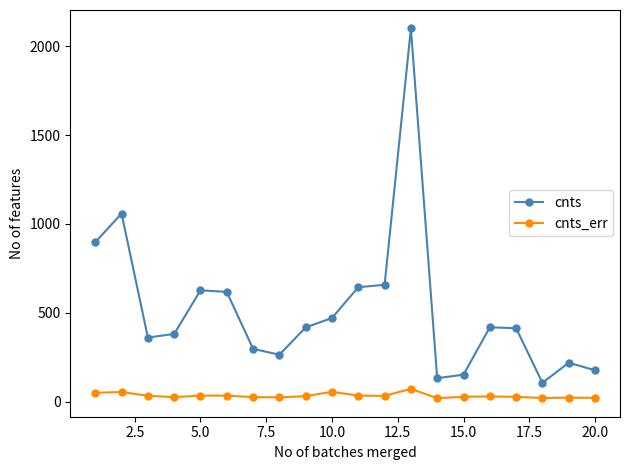

What is the difference between the maximum and minimum values in the cnts_err series?

52.8